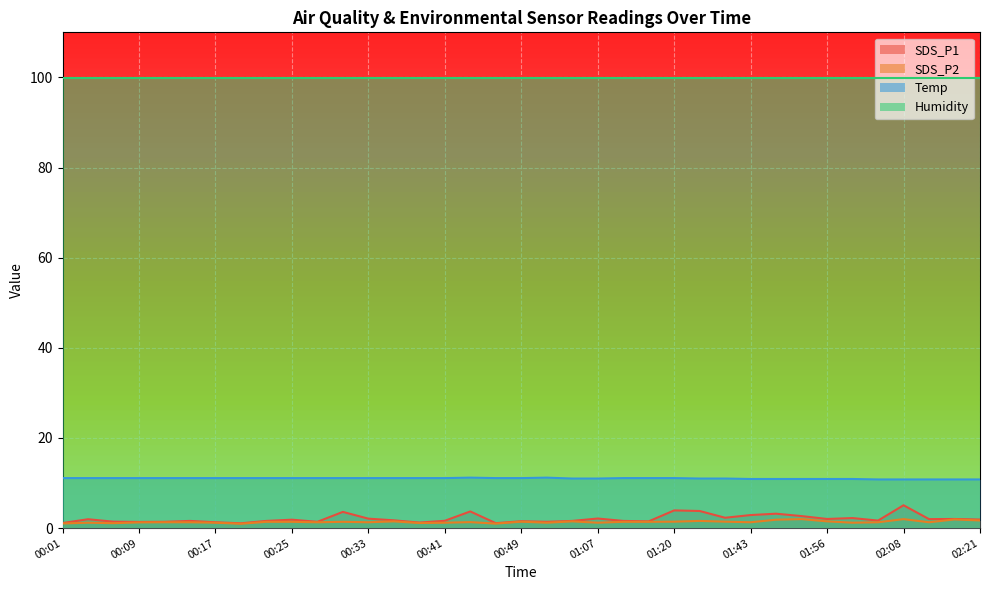

At how many categories does at least one series exceed 7?

37